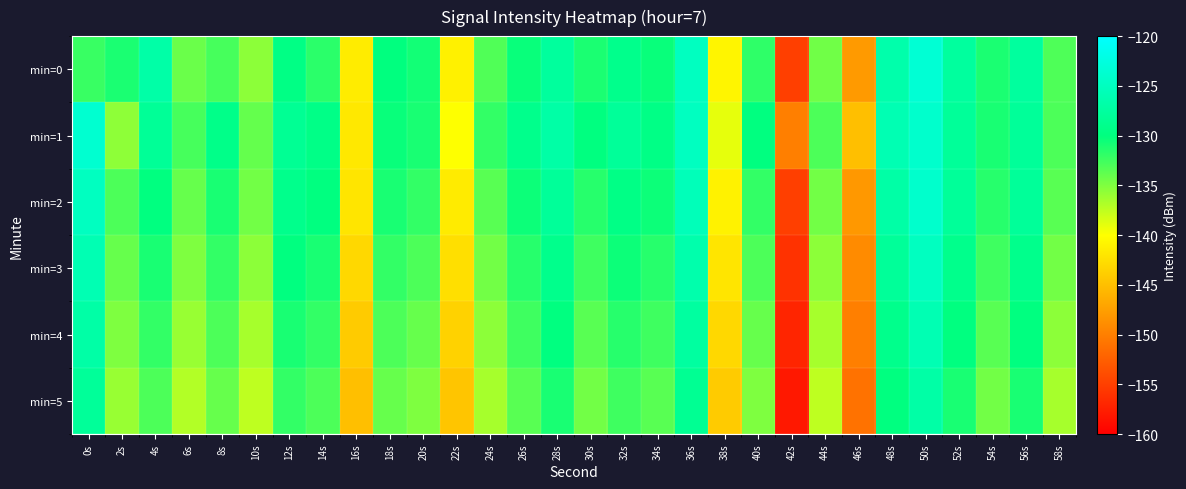

Reading left to right, transcribe all the data shown in this chart.

min=0: 0s=-132.2	2s=-131.0	4s=-126.9	6s=-134.2	8s=-132.8	10s=-135.5	12s=-129.6	14s=-131.6	16s=-141.5	18s=-130.1	20s=-130.8	22s=-141.1	24s=-133.2	26s=-130.4	28s=-127.7	30s=-131.0	32s=-129.0	34s=-130.3	36s=-125.0	38s=-140.7	40s=-131.8	42s=-155.0	44s=-134.4	46s=-147.9	48s=-126.6	50s=-123.4	52s=-127.6	54s=-131.1	56s=-127.6	58s=-133.1
min=1: 0s=-123.7	2s=-135.6	4s=-128.2	6s=-132.7	8s=-129.3	10s=-133.9	12s=-128.4	14s=-129.4	16s=-141.8	18s=-130.4	20s=-131.0	22s=-140.0	24s=-132.0	26s=-129.0	28s=-127.0	30s=-130.0	32s=-128.0	34s=-129.5	36s=-125.0	38s=-139.0	40s=-130.0	42s=-150.0	44s=-133.0	46s=-145.0	48s=-126.0	50s=-124.0	52s=-128.0	54s=-131.0	56s=-128.0	58s=-133.0
min=2: 0s=-125.0	2s=-133.0	4s=-130.0	6s=-134.0	8s=-131.0	10s=-134.5	12s=-129.0	14s=-130.0	16s=-142.0	18s=-131.0	20s=-132.0	22s=-141.5	24s=-133.5	26s=-130.5	28s=-128.0	30s=-131.5	32s=-129.5	34s=-130.5	36s=-125.5	38s=-141.0	40s=-132.0	42s=-155.0	44s=-134.5	46s=-148.0	48s=-127.0	50s=-124.0	52s=-128.0	54s=-131.5	56s=-128.0	58s=-133.5
min=3: 0s=-126.0	2s=-134.0	4s=-131.0	6s=-135.0	8s=-132.0	10s=-135.5	12s=-130.0	14s=-131.0	16s=-143.0	18s=-132.0	20s=-133.0	22s=-142.5	24s=-134.5	26s=-131.5	28s=-129.0	30s=-132.5	32s=-130.5	34s=-131.5	36s=-126.5	38s=-142.0	40s=-133.0	42s=-156.0	44s=-135.5	46s=-149.0	48s=-128.0	50s=-125.0	52s=-129.0	54s=-132.5	56s=-129.0	58s=-134.5
min=4: 0s=-127.0	2s=-135.0	4s=-132.0	6s=-136.0	8s=-133.0	10s=-136.5	12s=-131.0	14s=-132.0	16s=-144.0	18s=-133.0	20s=-134.0	22s=-143.5	24s=-135.5	26s=-132.5	28s=-130.0	30s=-133.5	32s=-131.5	34s=-132.5	36s=-127.5	38s=-143.0	40s=-134.0	42s=-157.0	44s=-136.5	46s=-150.0	48s=-129.0	50s=-126.0	52s=-130.0	54s=-133.5	56s=-130.0	58s=-135.5
min=5: 0s=-128.0	2s=-136.0	4s=-133.0	6s=-137.0	8s=-134.0	10s=-137.5	12s=-132.0	14s=-133.0	16s=-145.0	18s=-134.0	20s=-135.0	22s=-144.5	24s=-136.5	26s=-133.5	28s=-131.0	30s=-134.5	32s=-132.5	34s=-133.5	36s=-128.5	38s=-144.0	40s=-135.0	42s=-158.0	44s=-137.5	46s=-151.0	48s=-130.0	50s=-127.0	52s=-131.0	54s=-134.5	56s=-131.0	58s=-136.5